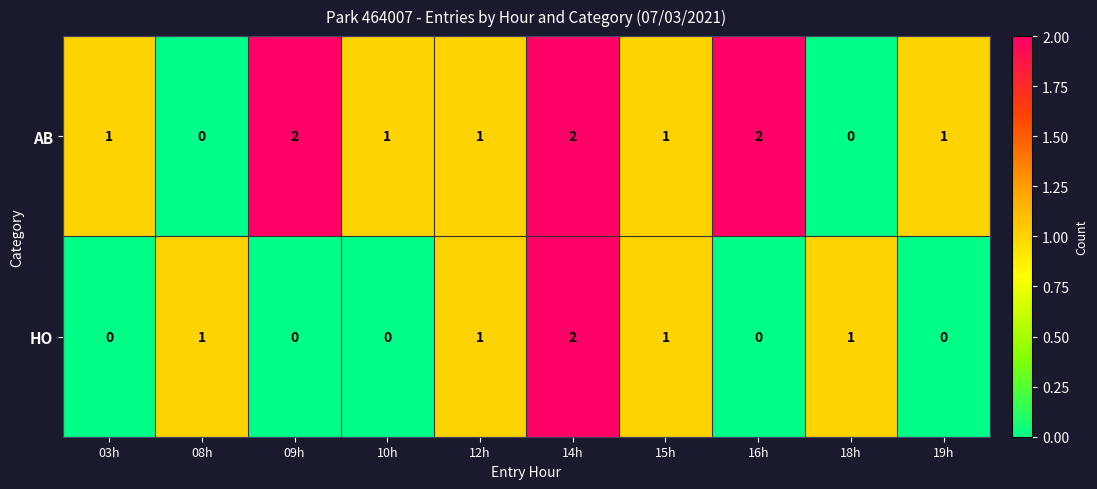

What is the sum of all AB values?

11